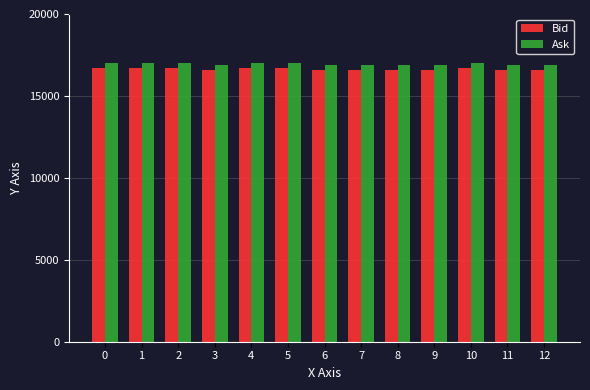

The value of Bid at 11 is 22045. True or false?

False